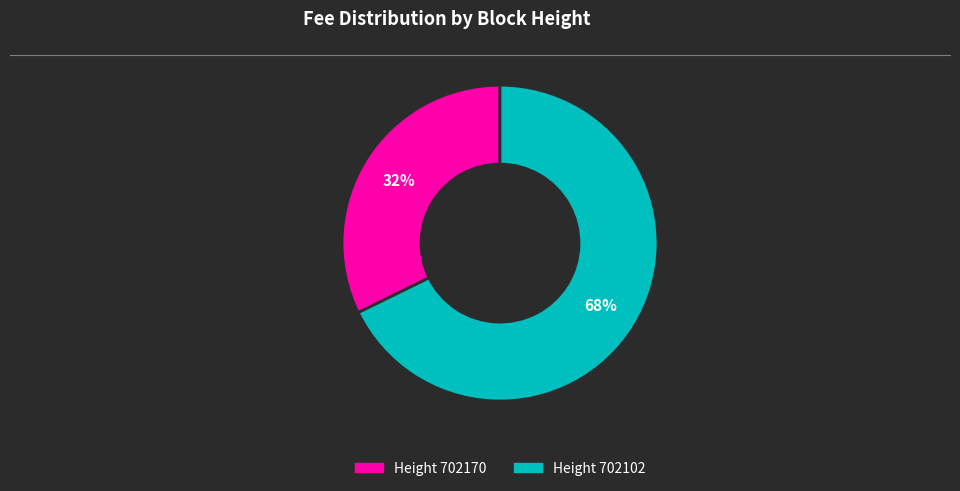

Count the number of slices in the pie.

2